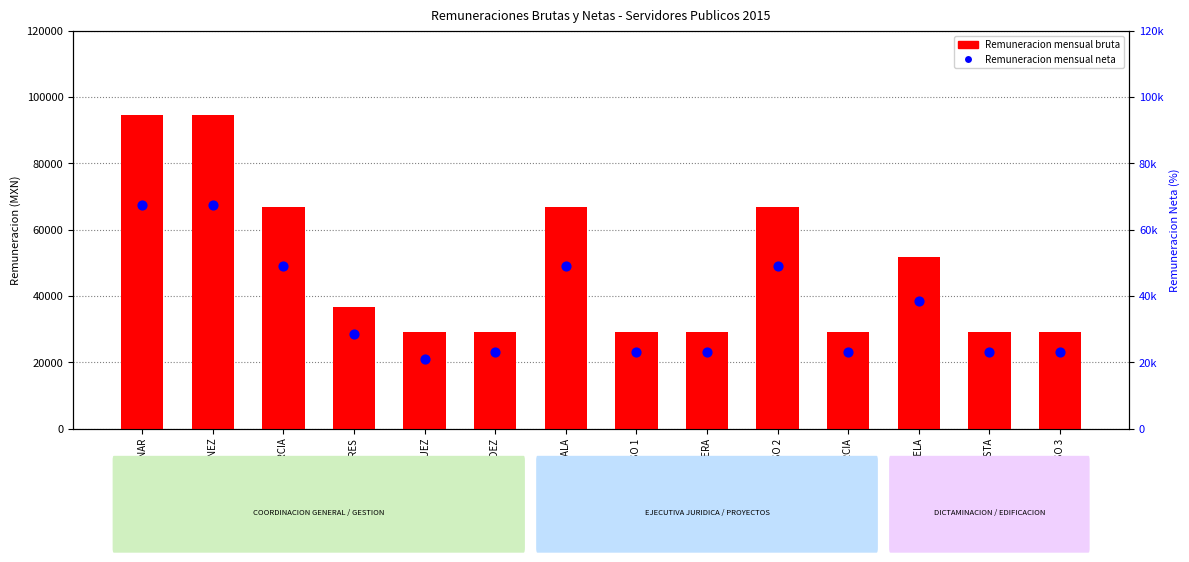

Which series reaches the minimum Y coordinate?

Remuneracion mensual neta